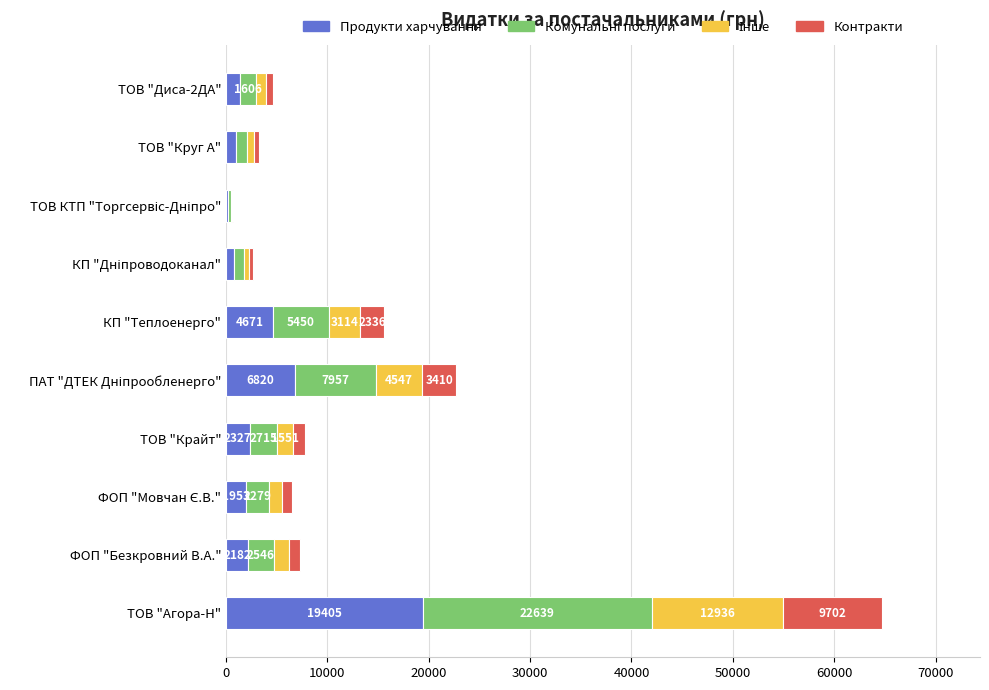

At which category is the sum across all series the highest?

ТОВ "Агора-Н"